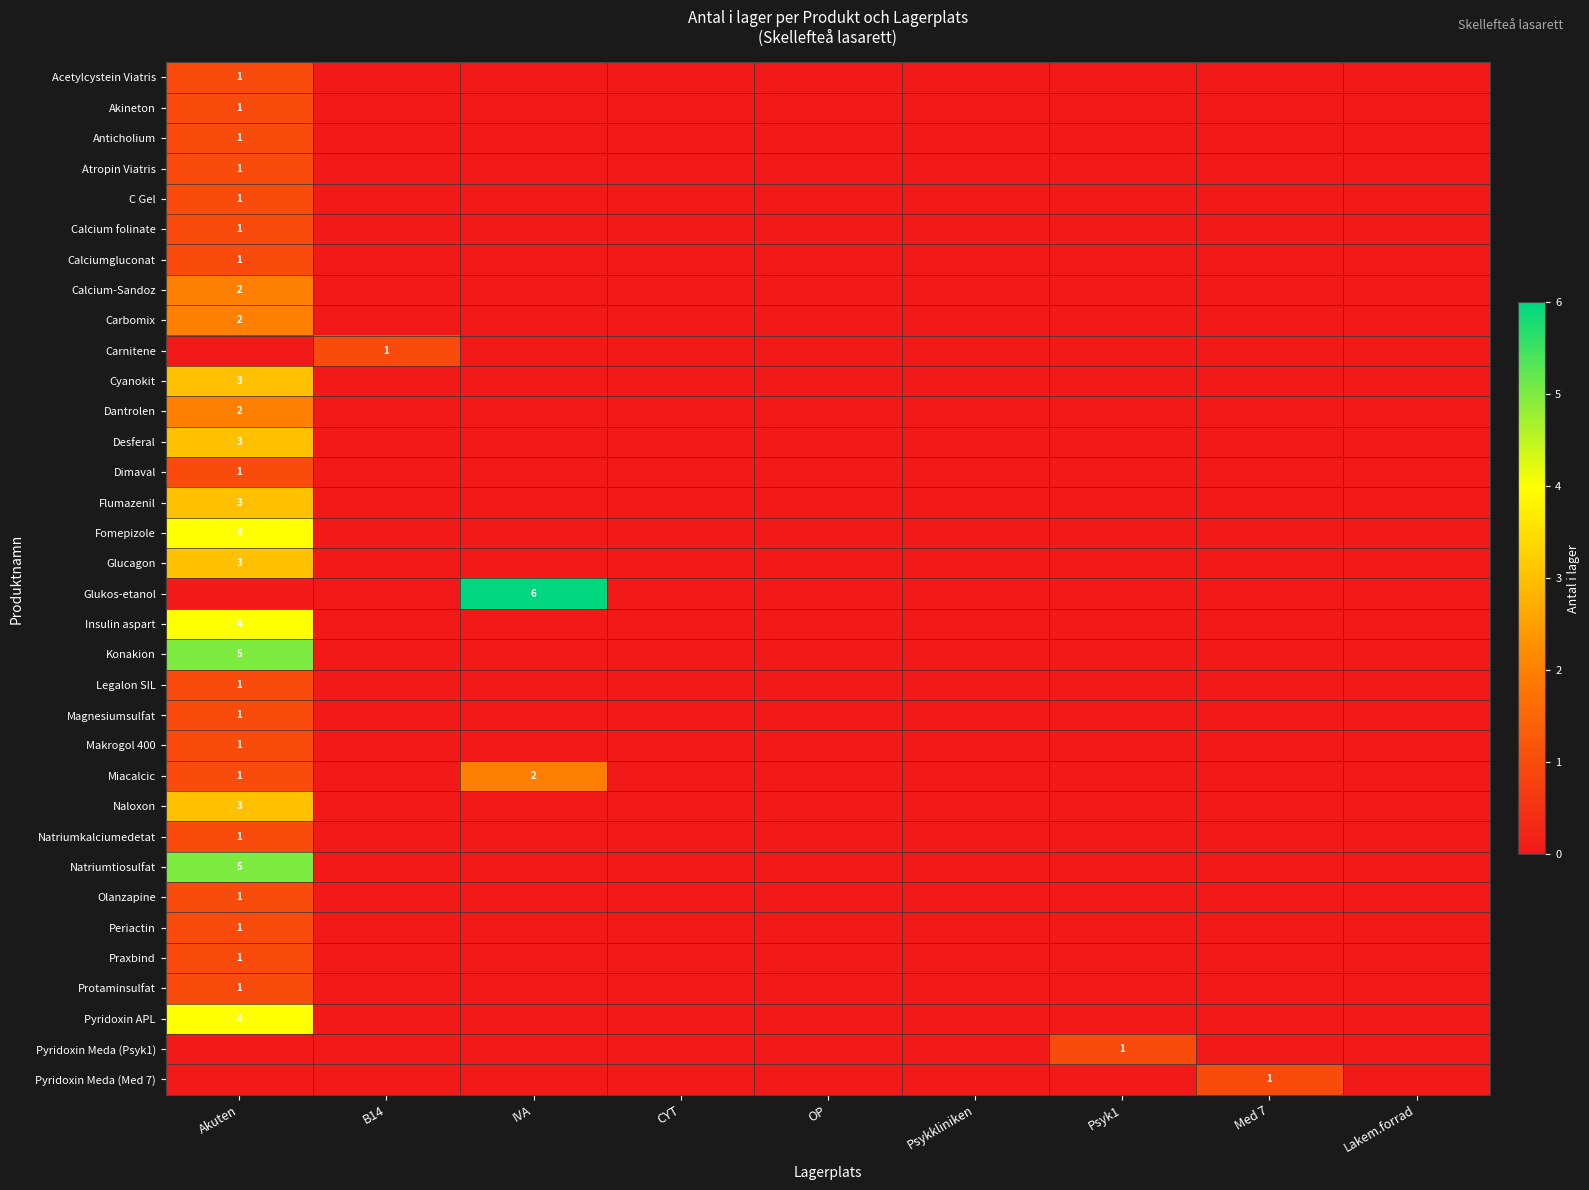

Is it true that Dantrolen equals 2 at Akuten?

True